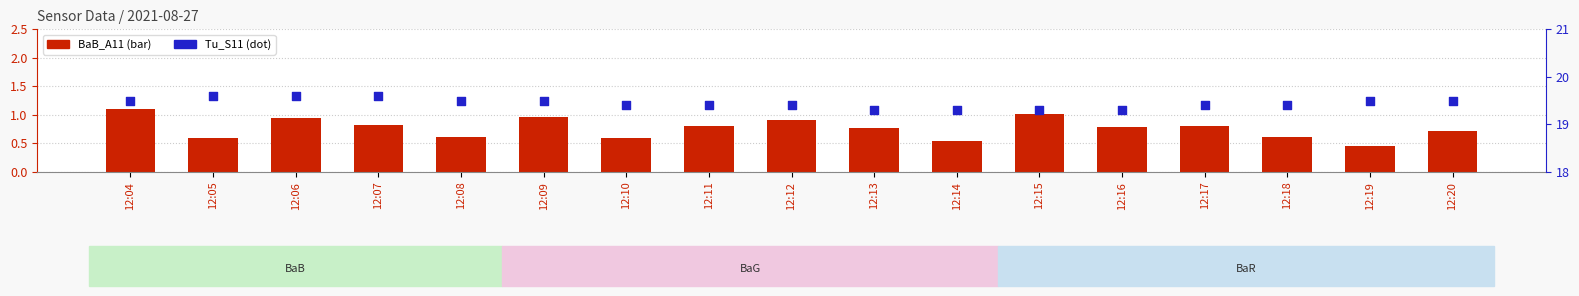

Which series has the largest Y range (max minus min)?

BaB_A11